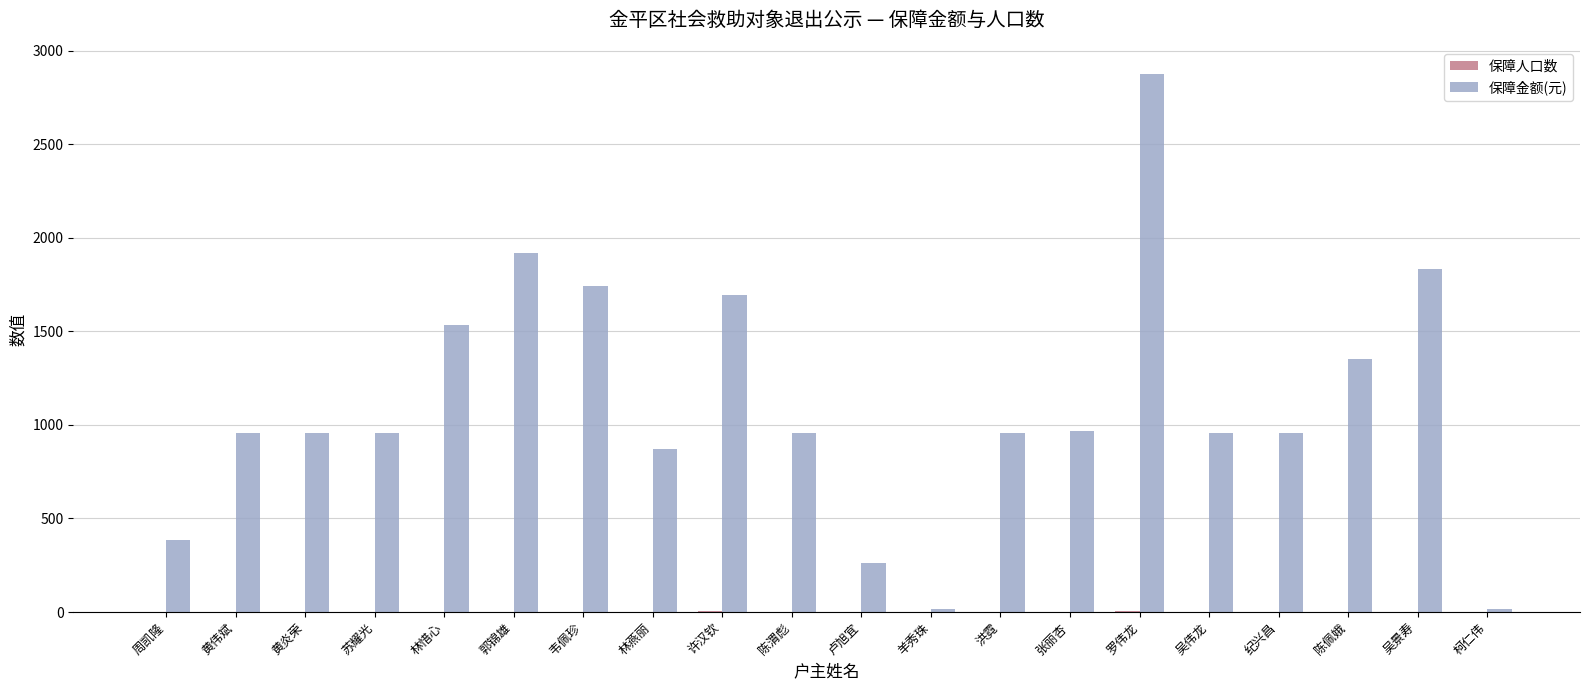

Which series changed the most between 林燕丽 and 吴景寿?

保障金额(元)